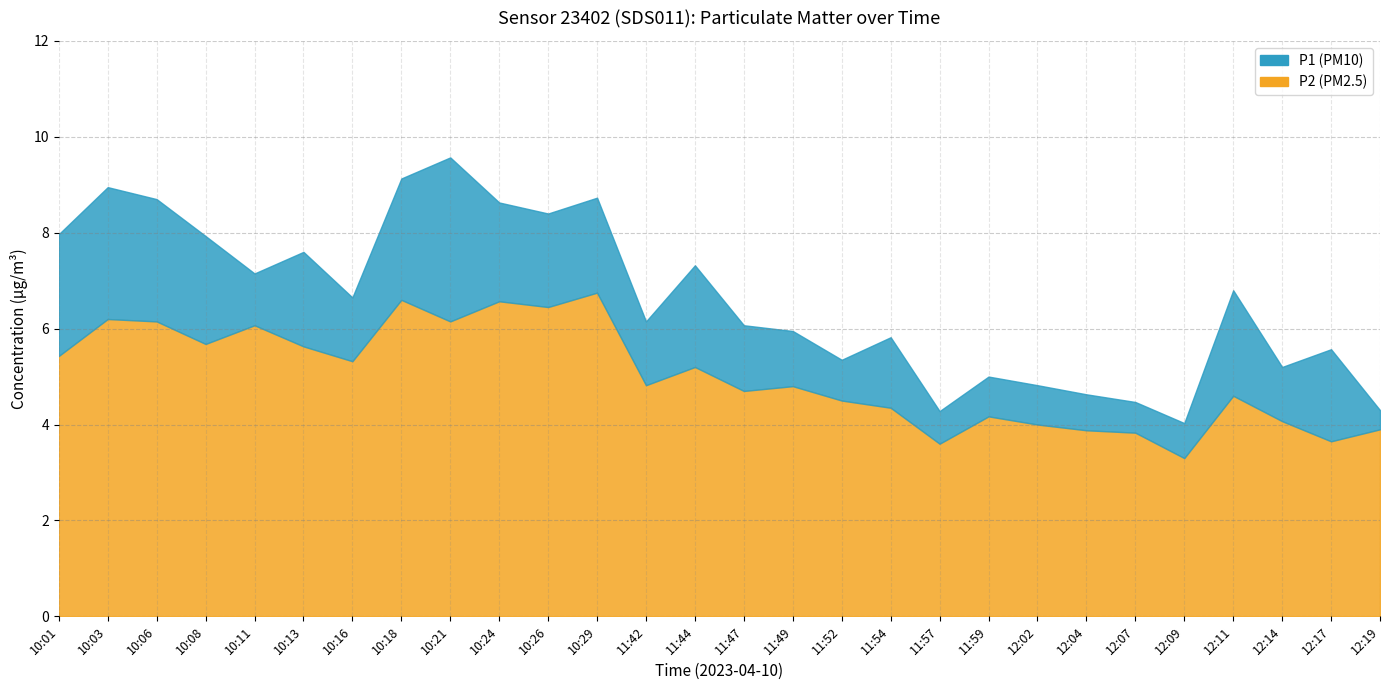

What is the difference between the P2 values at 11:52 and 10:29?

2.2